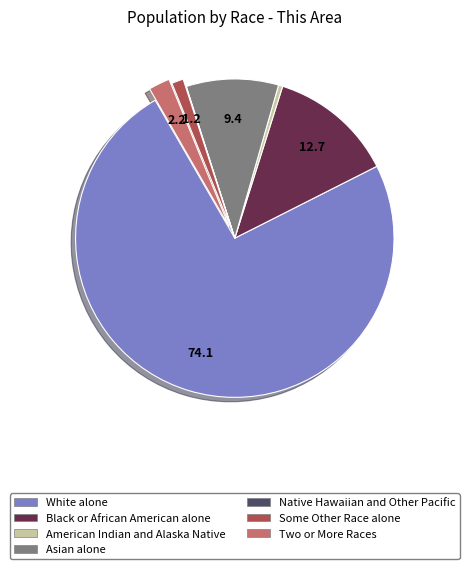

Which category has the biggest portion of the pie?

White alone